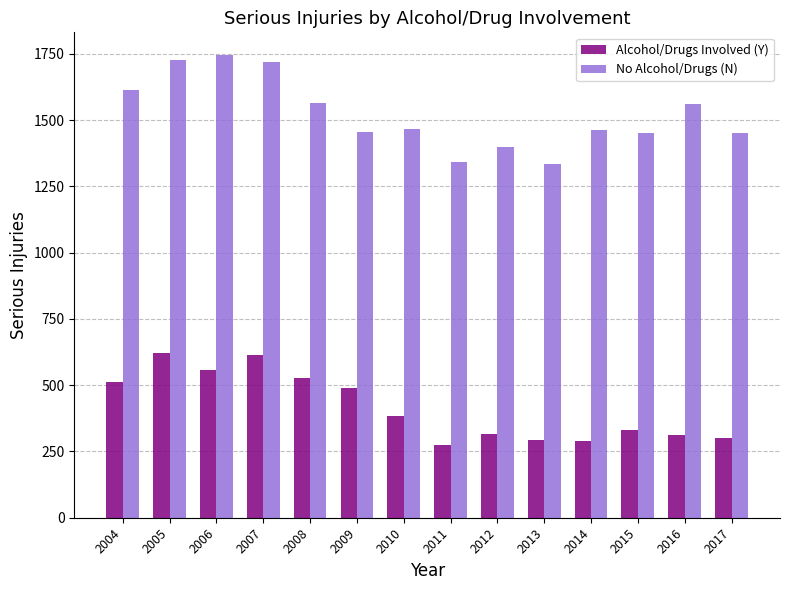

At how many categories does at least one series exceed 280?

14